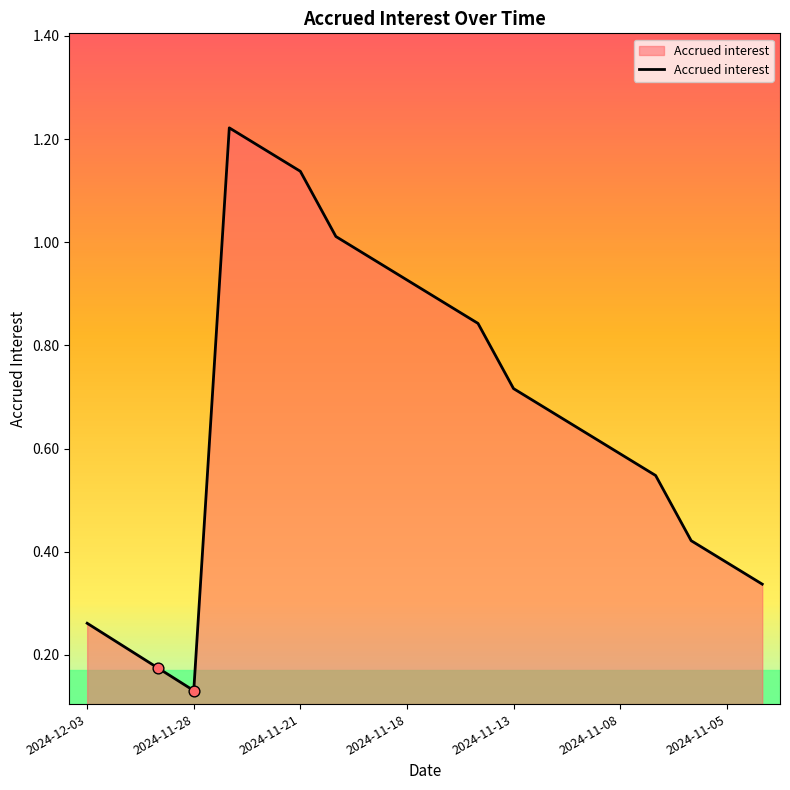

How many lines are shown in the chart?

1